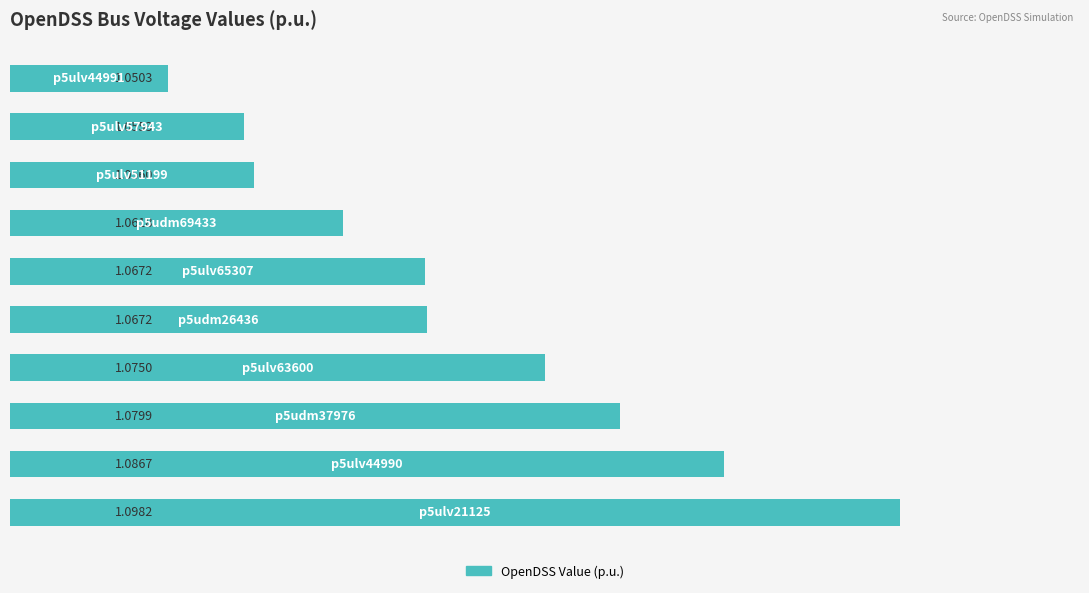

What is the sum of the values at p5udm26436 and p5ulv65307?

2.1